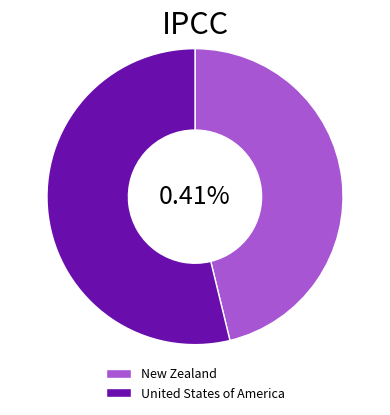

Is it true that United States of America is 54% of the pie?

True